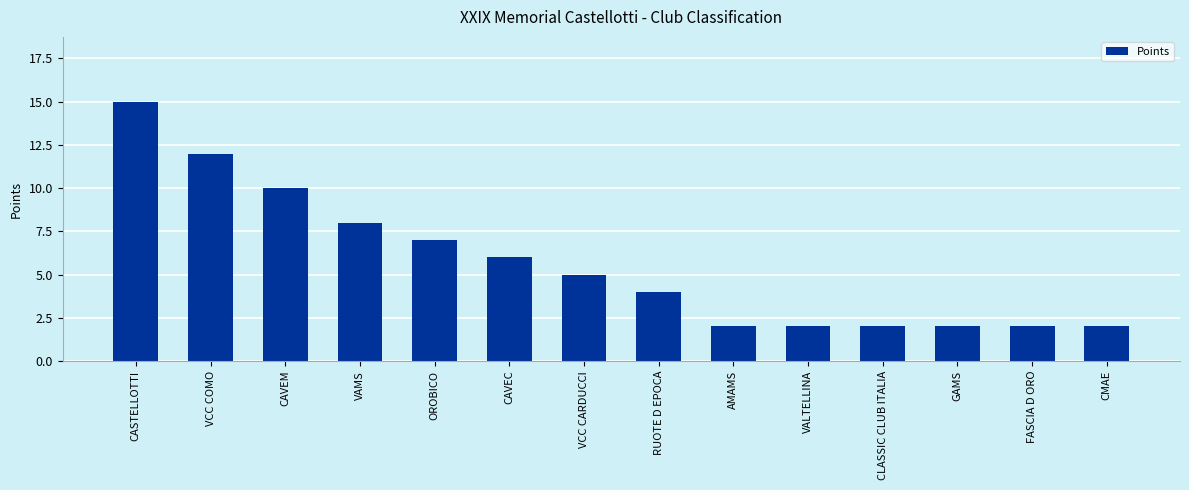

Reading left to right, extract all data points from this chart.

CASTELLOTTI=15	VCC COMO=12	CAVEM=10	VAMS=8	OROBICO=7	CAVEC=6	VCC CARDUCCI=5	RUOTE D EPOCA=4	AMAMS=2	VALTELLINA=2	CLASSIC CLUB ITALIA=2	GAMS=2	FASCIA D ORO=2	CMAE=2